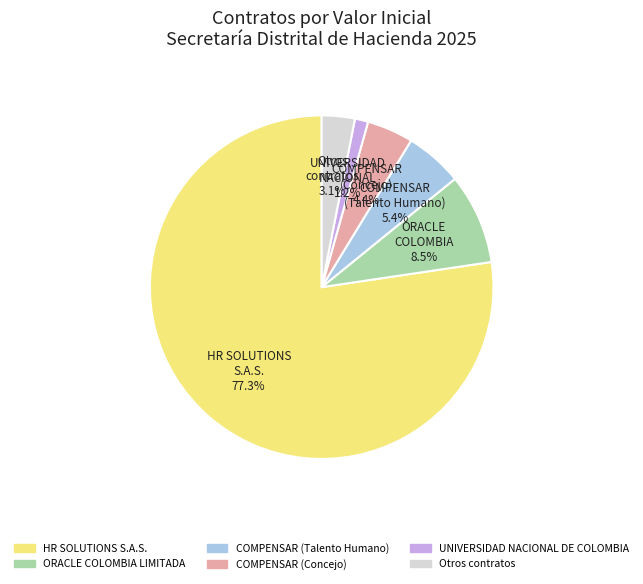

Is there any slice that represents more than half of the pie?

Yes